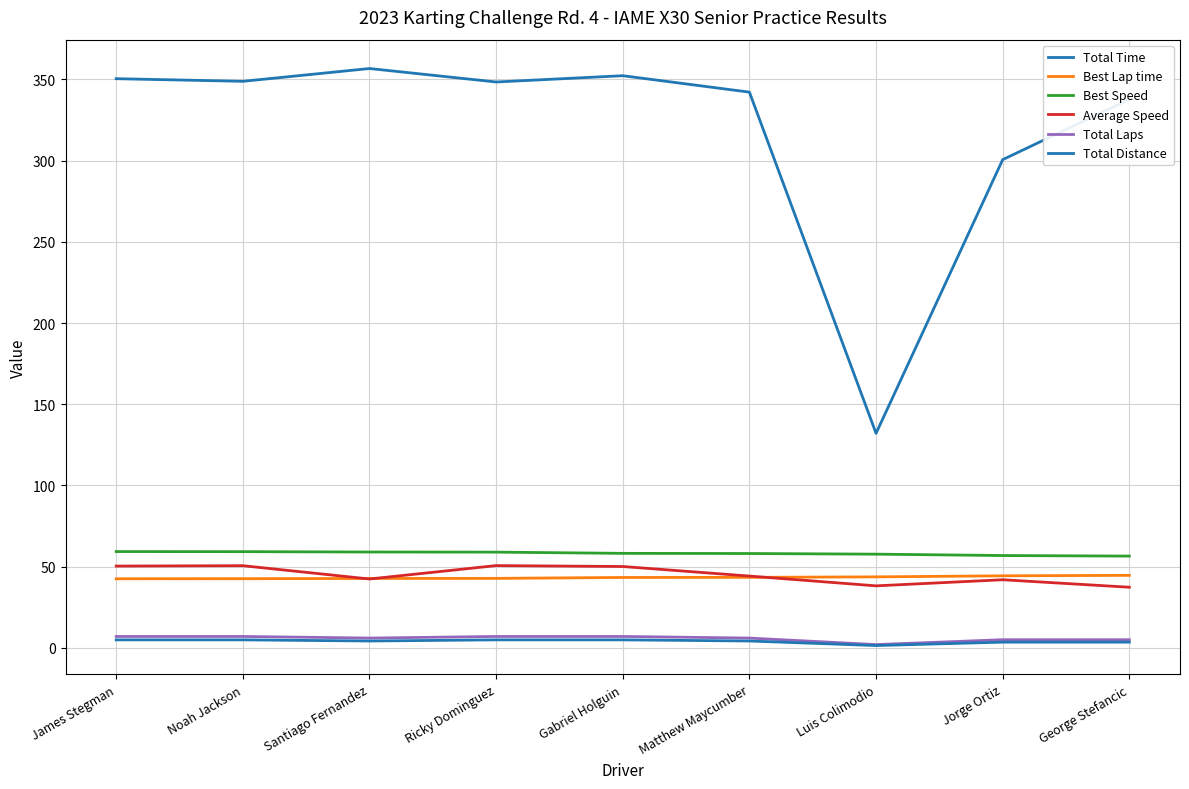

What is the difference between the maximum and minimum values in the Total Distance series?

3.5